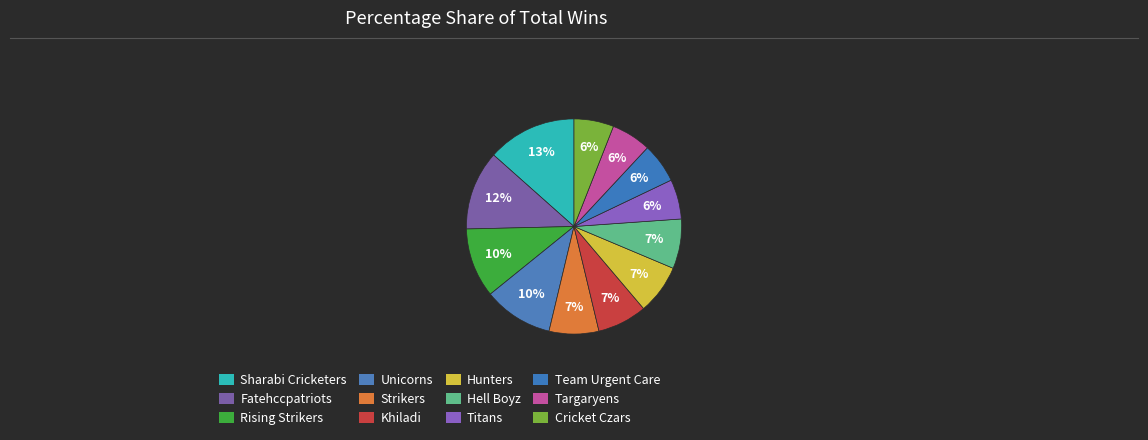

Count the number of slices in the pie.

12